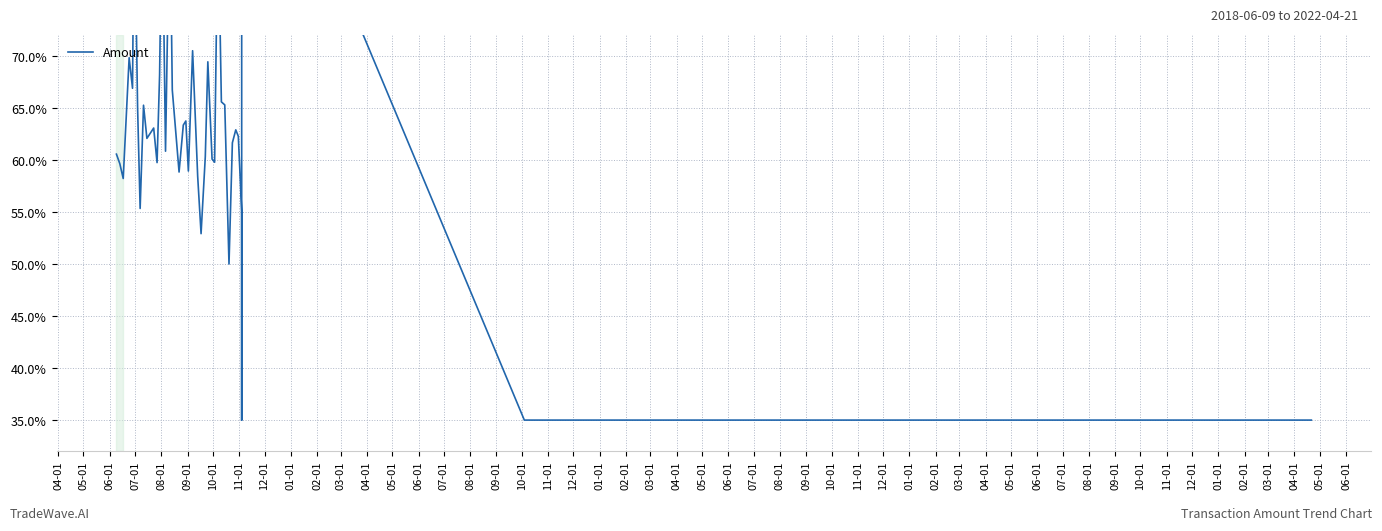

Count the number of categories in the chart.

40